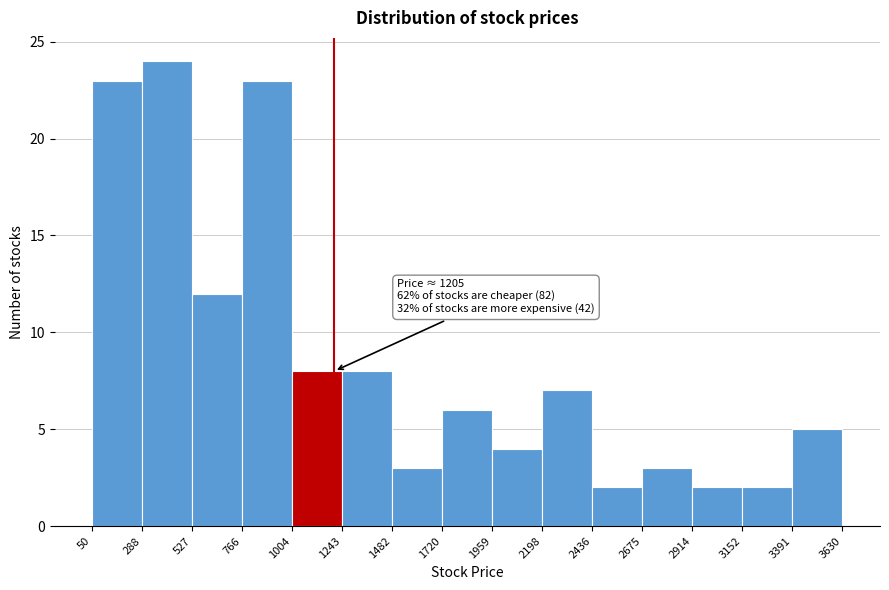

Over which range of the x-axis is the bar tallest?

288 to 527